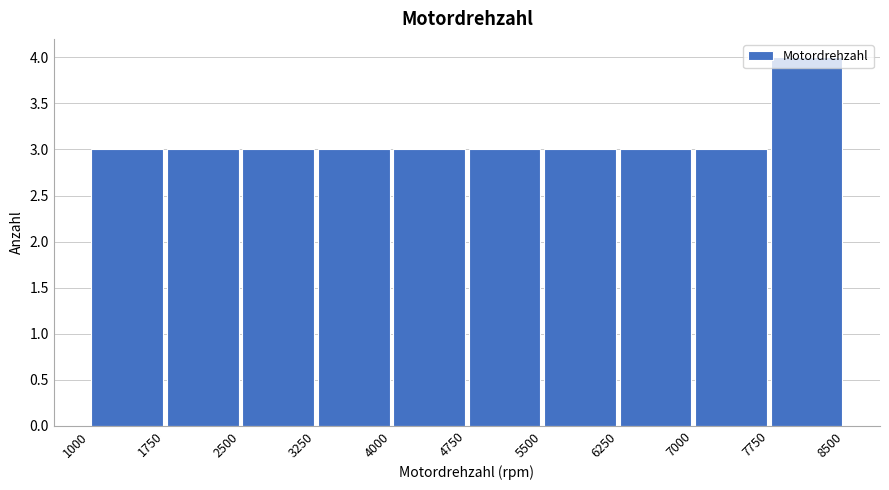

Reading left to right, list every bar in this chart as the range it spans on the x-axis followed by its height. The values are not printed on the chart, so give them approximately, as read against the axis.

1000 to 1750: 3
1750 to 2500: 3
2500 to 3250: 3
3250 to 4000: 3
4000 to 4750: 3
4750 to 5500: 3
5500 to 6250: 3
6250 to 7000: 3
7000 to 7750: 3
7750 to 8500: 4